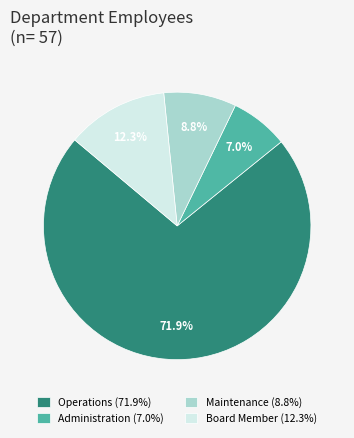

To the nearest percent, what is the combined percentage of Administration and Maintenance?

16%